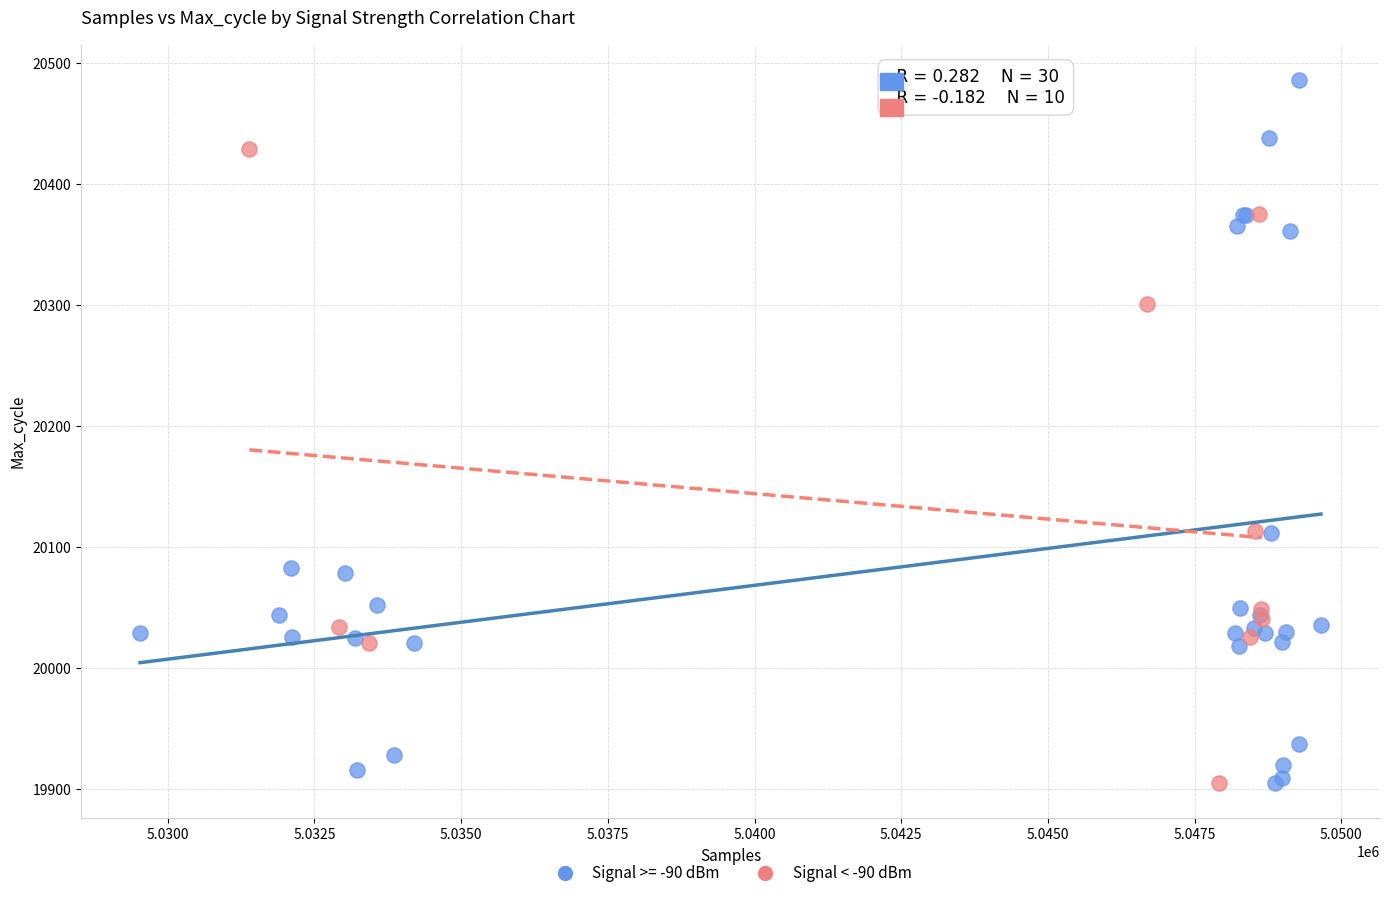

Which series has the largest Y range (max minus min)?

Signal >= -90 dBm